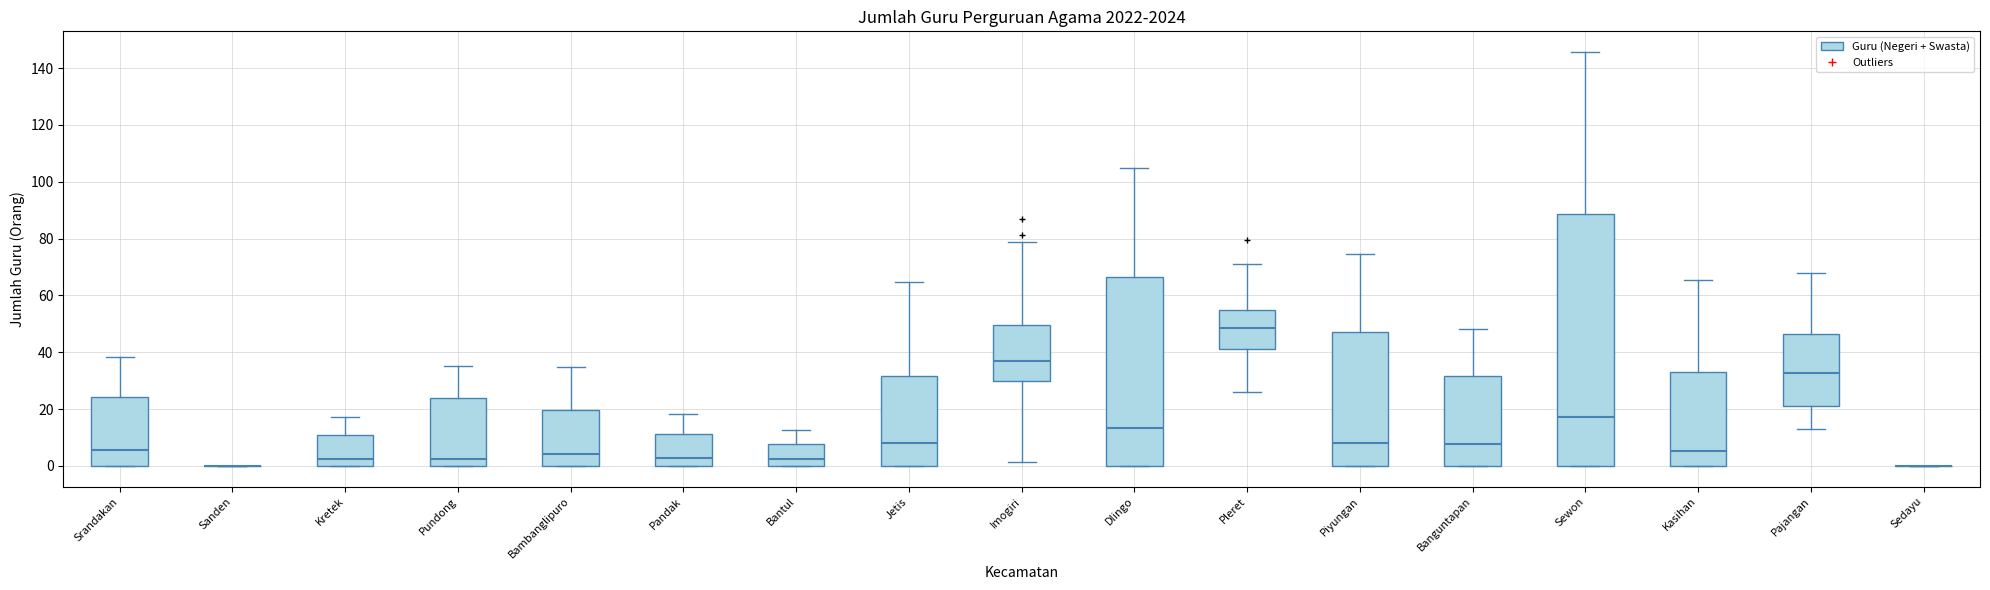

Which box is the tallest, from its lower edge to its upper edge?

Sewon